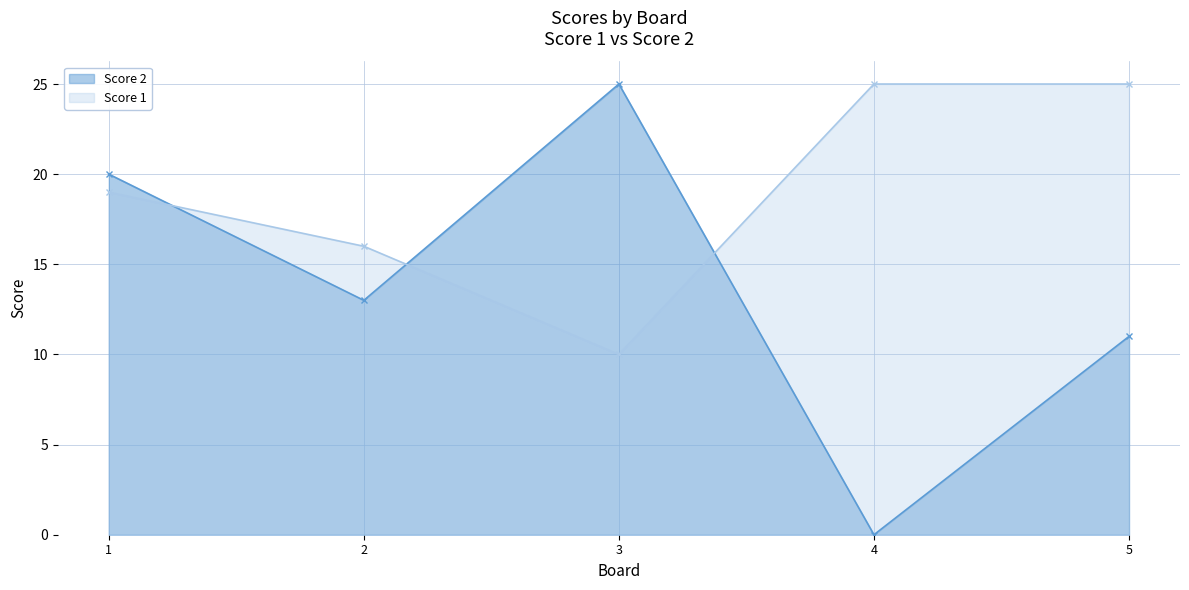

Where does the Score 2 series first go above 13?

1